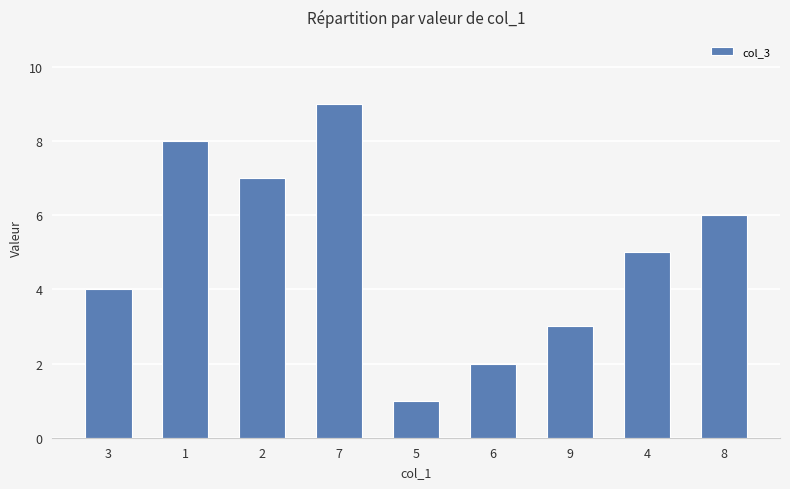

Does the chart contain any negative values?

No